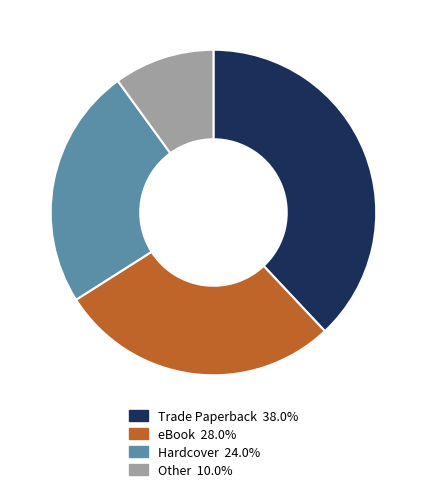

The Hardcover slice represents 24% of the pie. True or false?

True